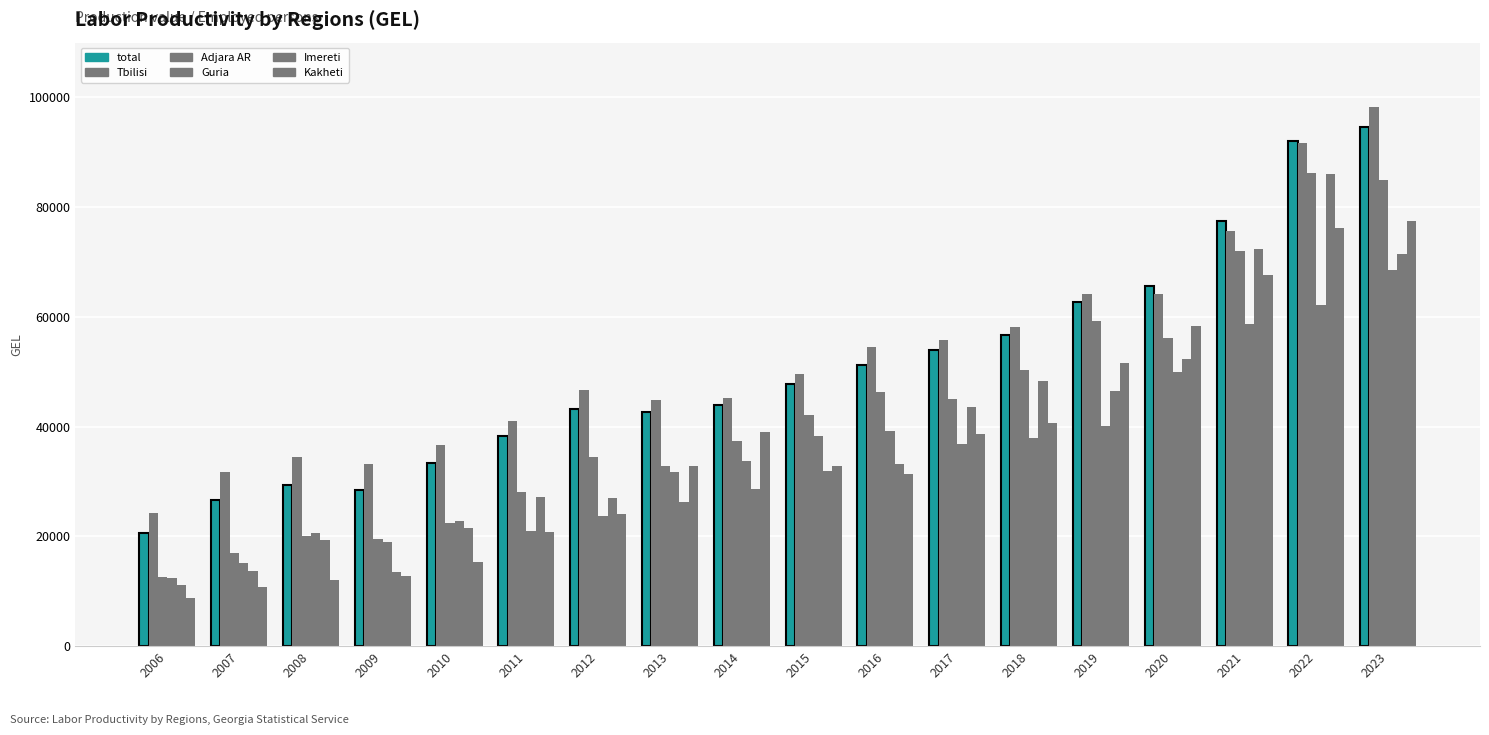

Does the chart contain stacked bars?

No